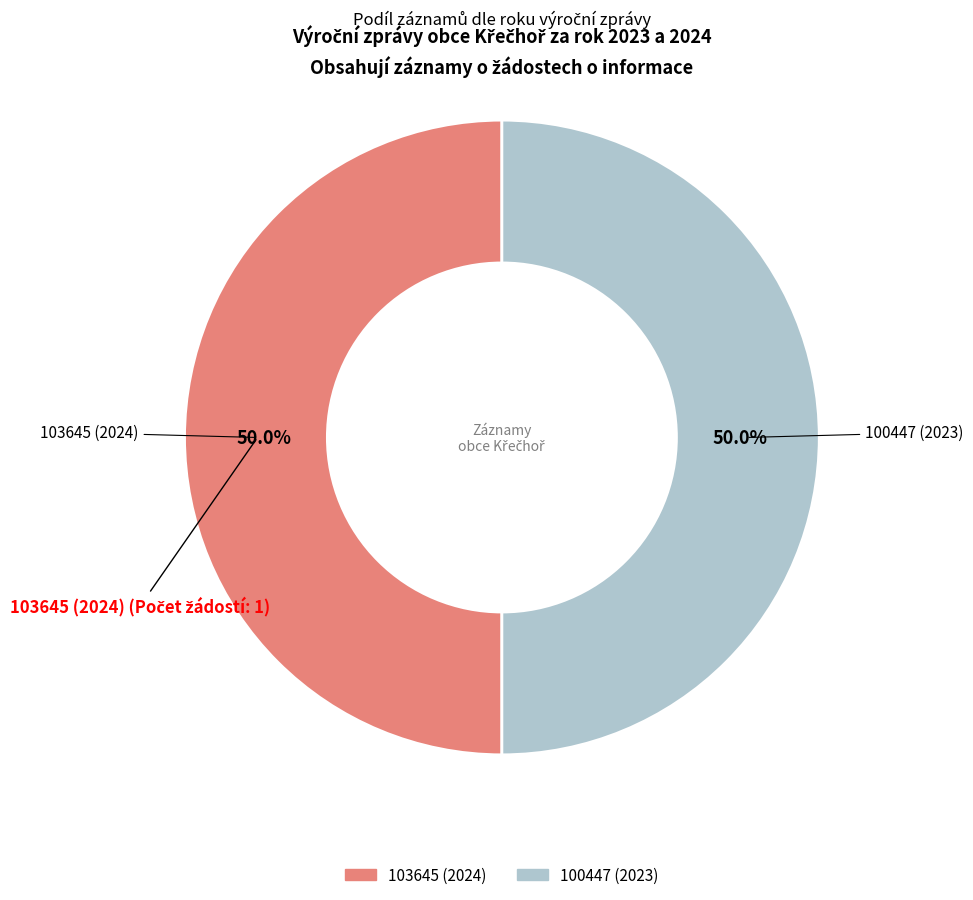

Combined, what portion of the pie is 100447 (2023) and 103645 (2024)?

100.0%